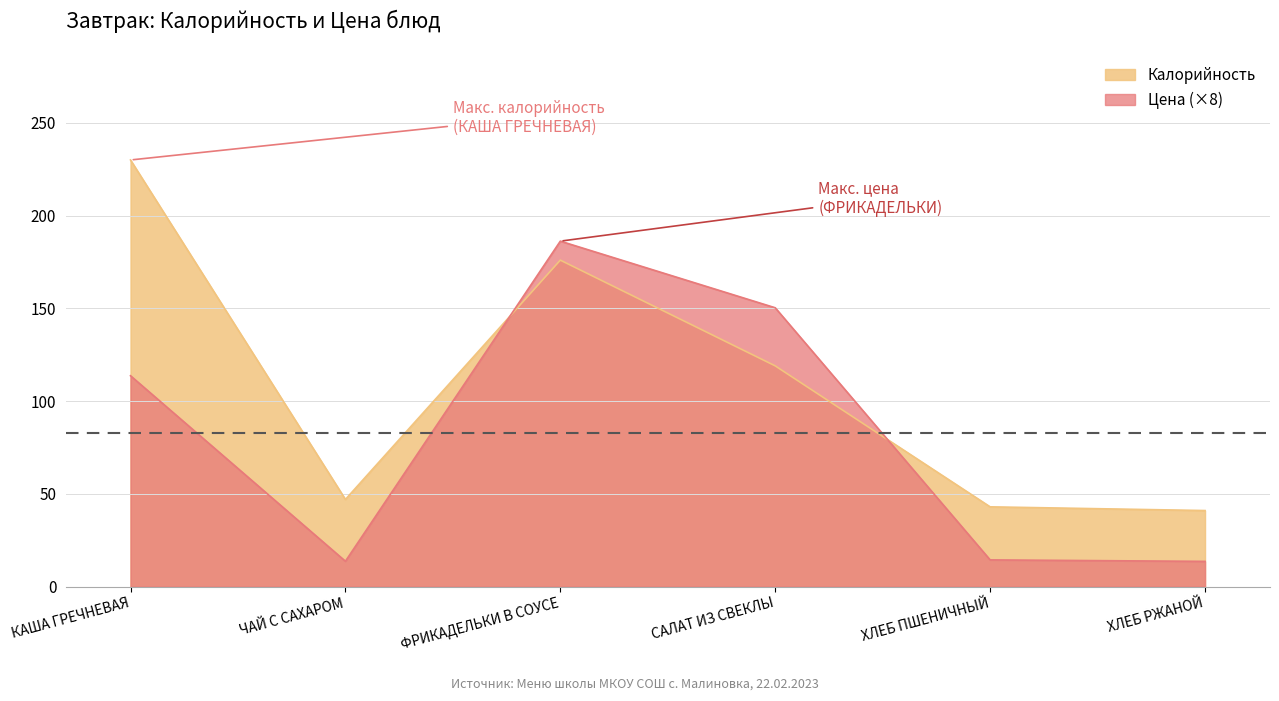

What is the total value across all series at САЛАТ ИЗ СВЕКЛЫ?

269.3